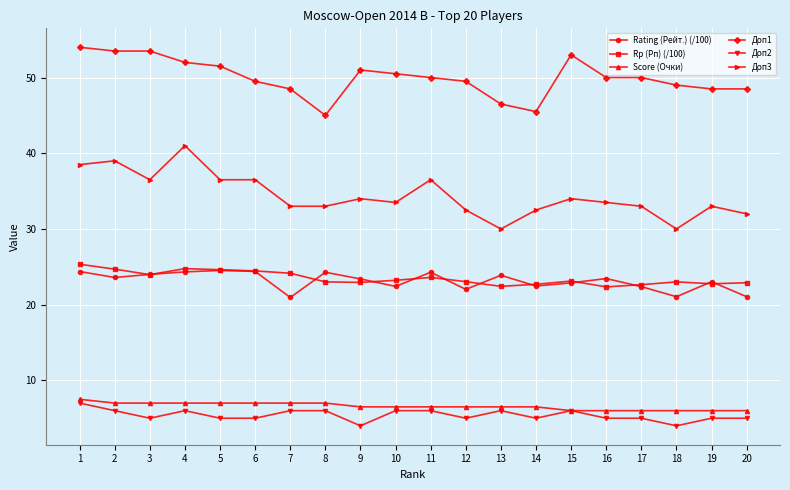

What is the value of the Rp (Рп) (/100) point at the 19th from the left?

22.8